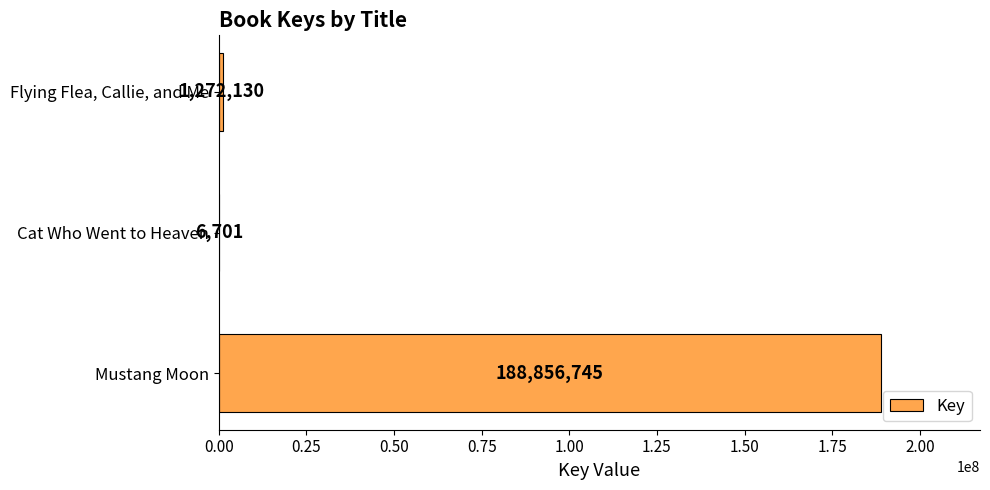

What is the approximate value at Cat Who Went to Heaven?

6701